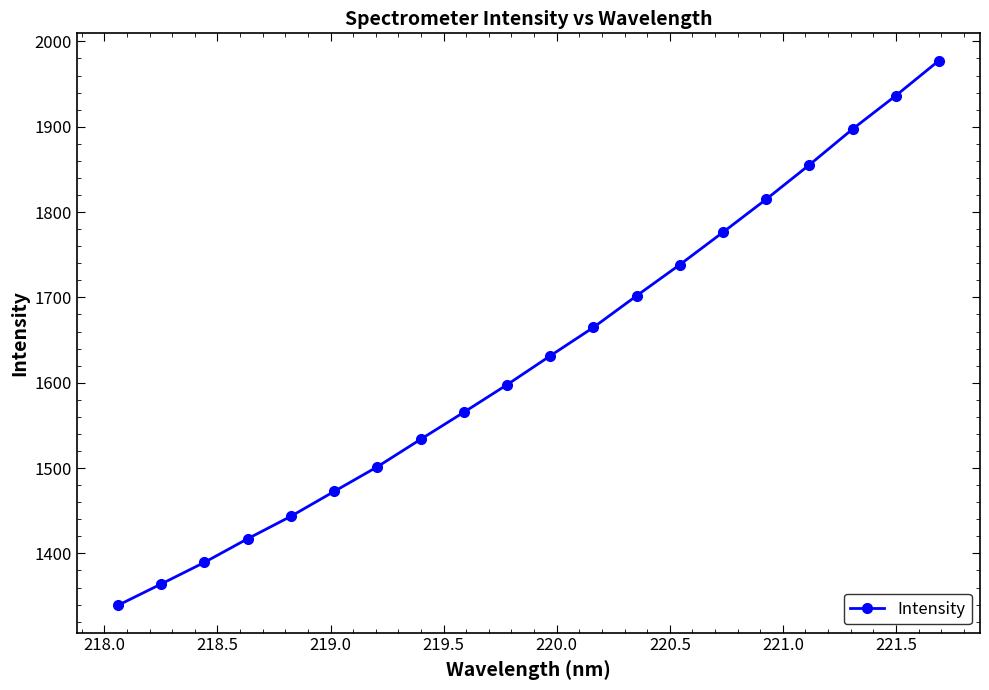

Reading left to right, list all the values displayed in this chart.

1339.1	1364.1	1389.4	1417.1	1443.4	1472.6	1501.5	1533.6	1565.3	1597.6	1631.5	1664.8	1701.9	1738.4	1776.4	1815.0	1855.4	1897.3	1936.4	1977.6